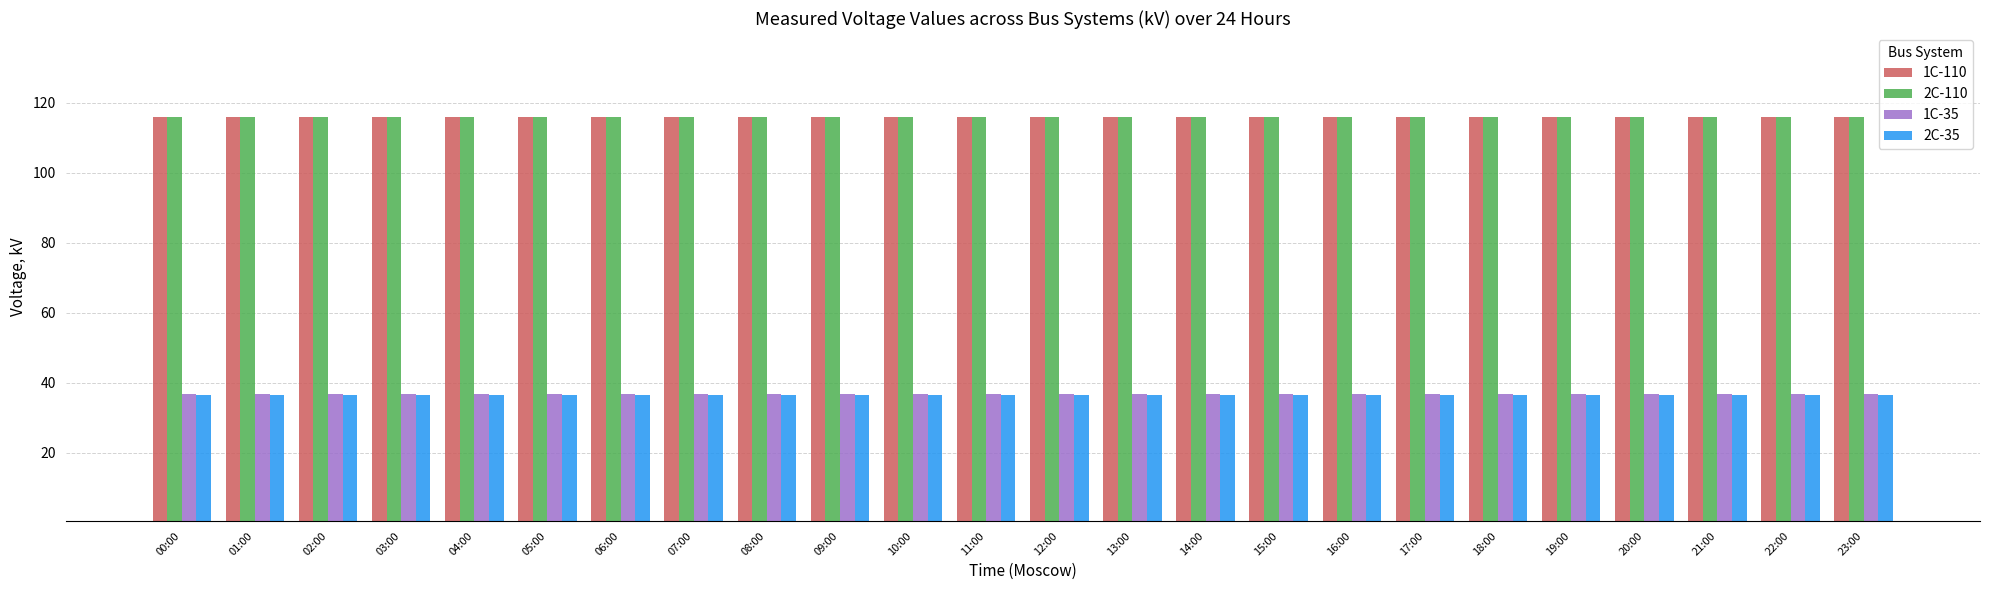

What is the maximum value for 1C-35?

36.8